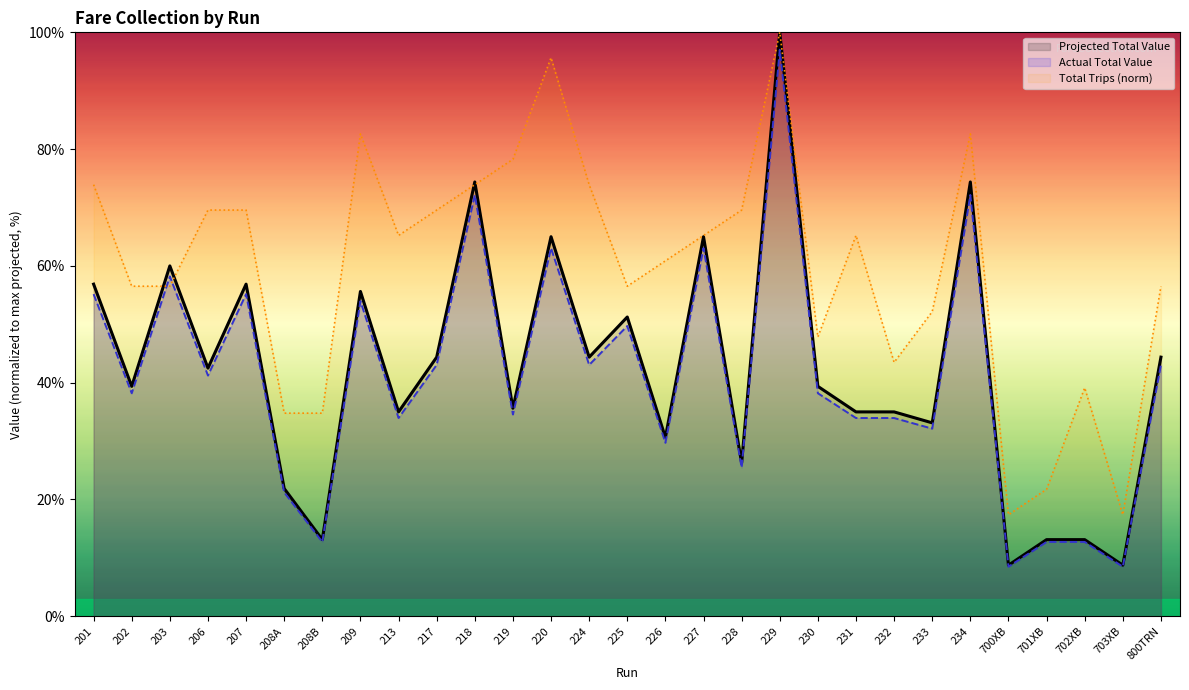

How many values in the Total Trips (norm) series are below 65?

14